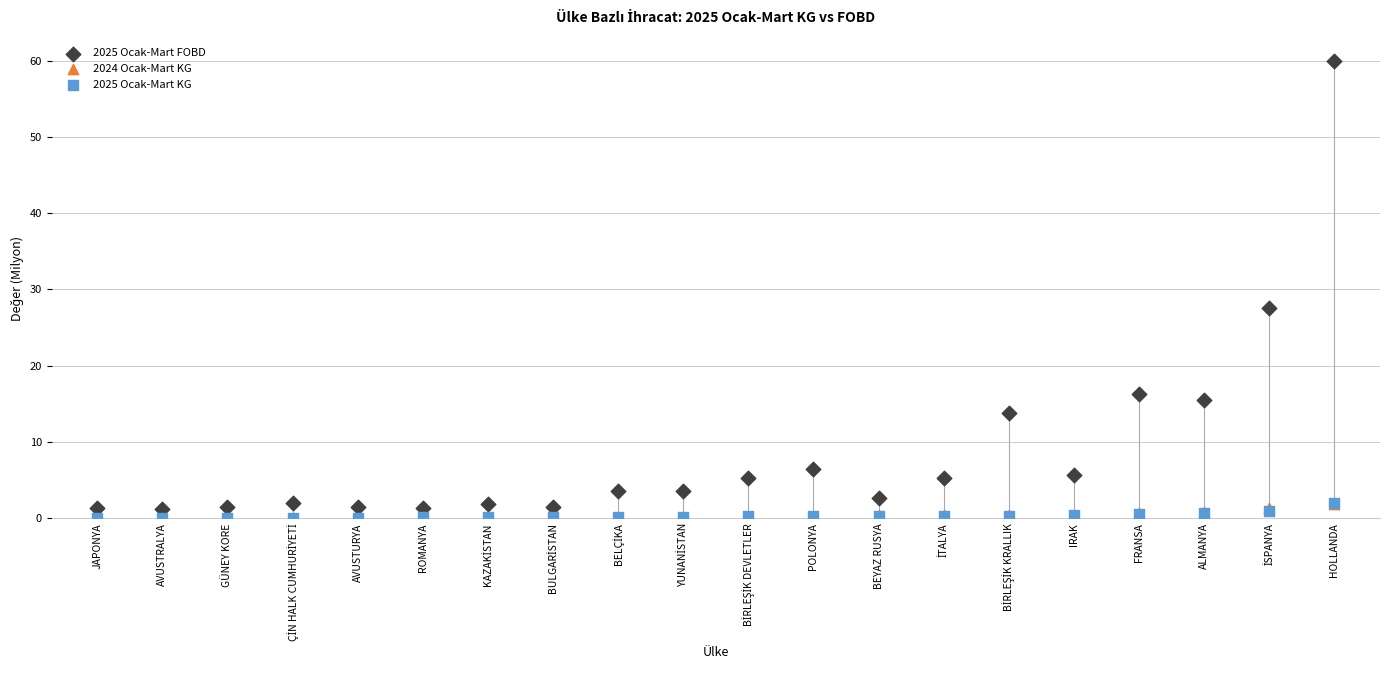

Which series reaches the maximum Y coordinate?

2025 Ocak-Mart FOBD